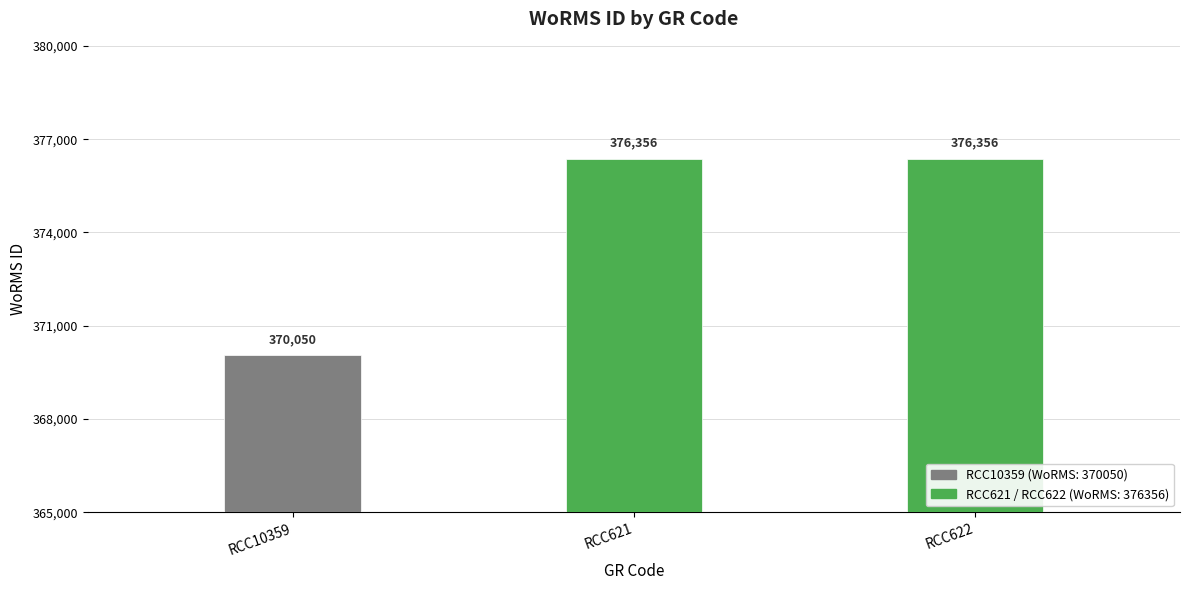

What is the value of the 2nd bar from the left?

376356